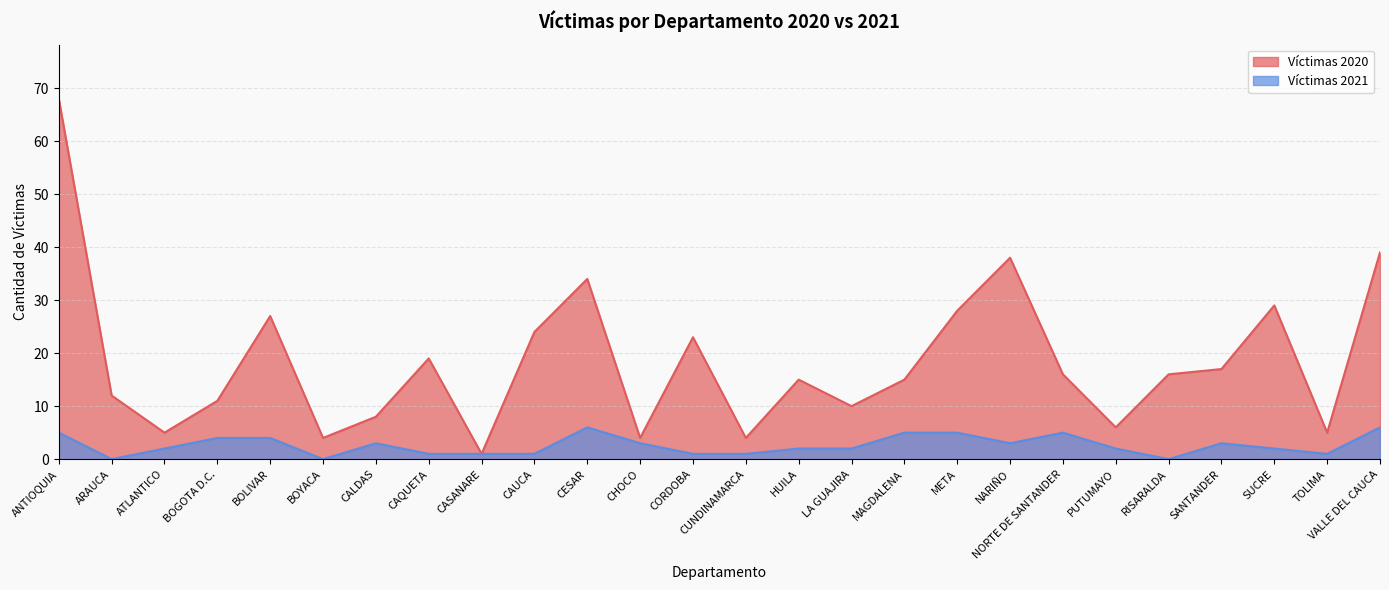

Is it true that Víctimas 2021 equals 4 at BOLIVAR?

True